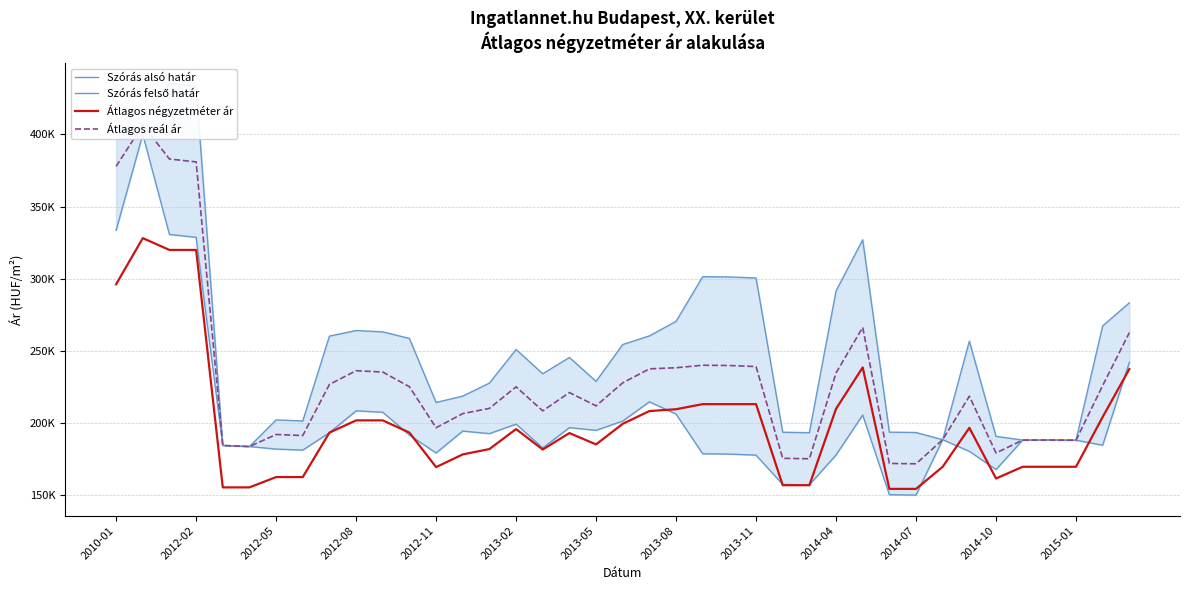

Between 2014-04 and 2013-05, which is larger?

2013-05